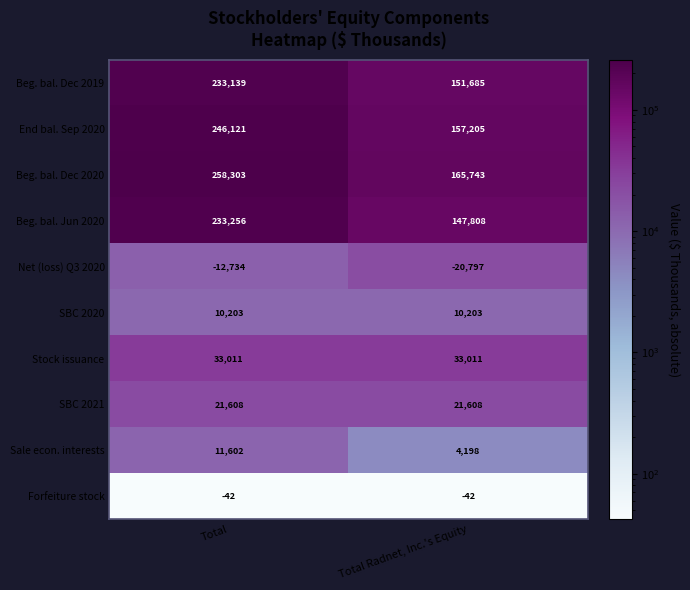

What is the average value of the Beg. bal. Jun 2020 series?

190532